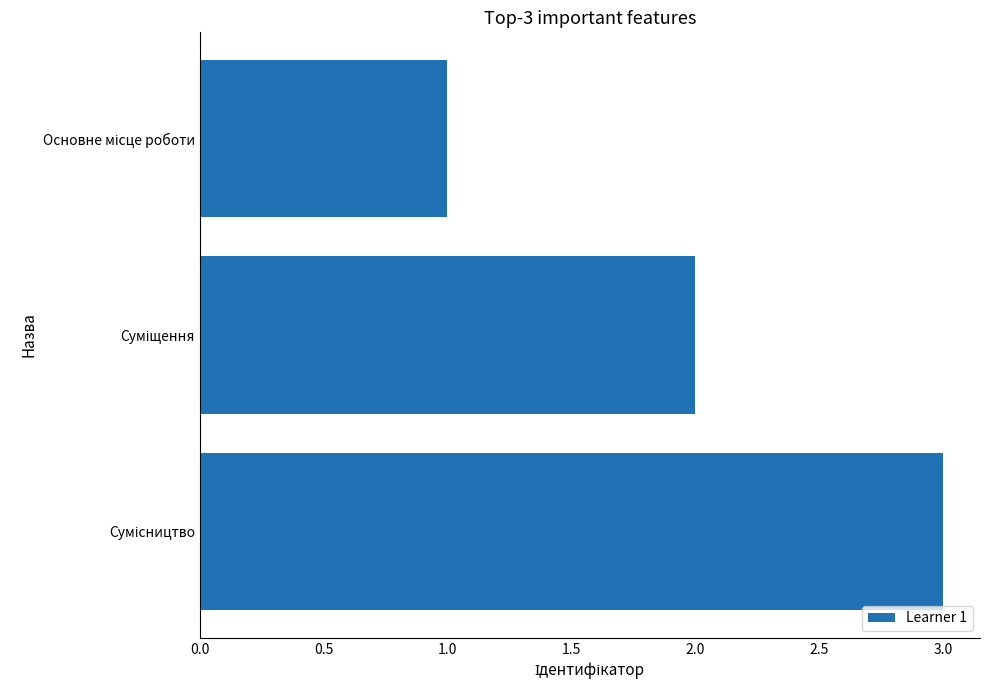

How many bars are there in total?

3